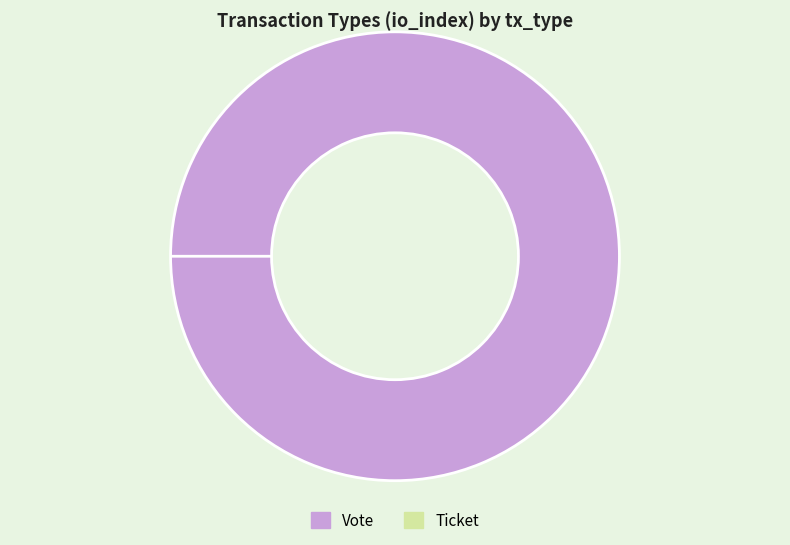

Rank the categories by value from highest to lowest.

Vote, Ticket